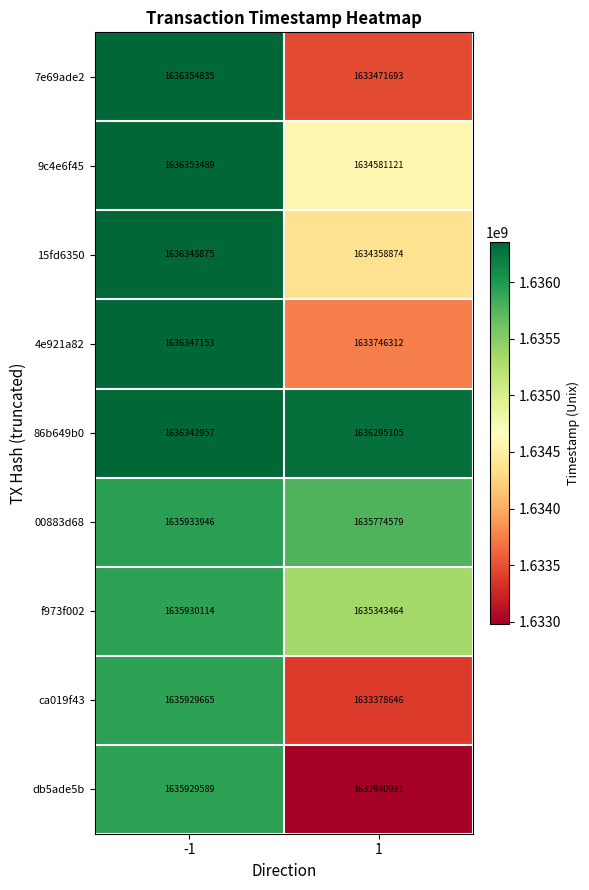

Is it true that f973f002 equals 2857991133 at -1?

False